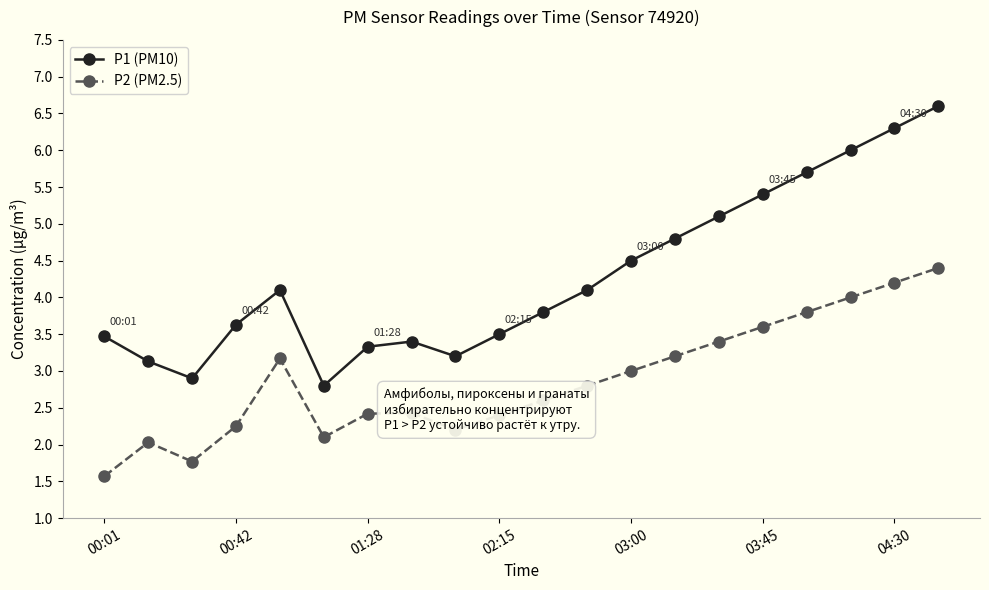

Which series has the largest range (max minus min)?

P1 (PM10)